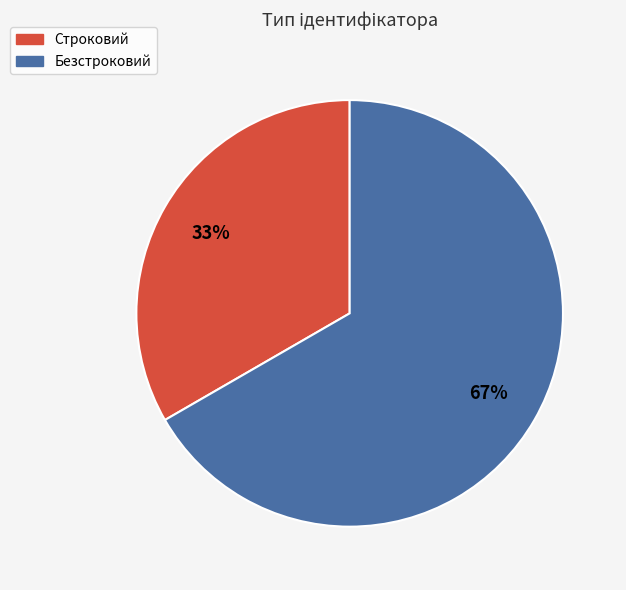

What percentage is the Безстроковий slice, to the nearest percent?

67%